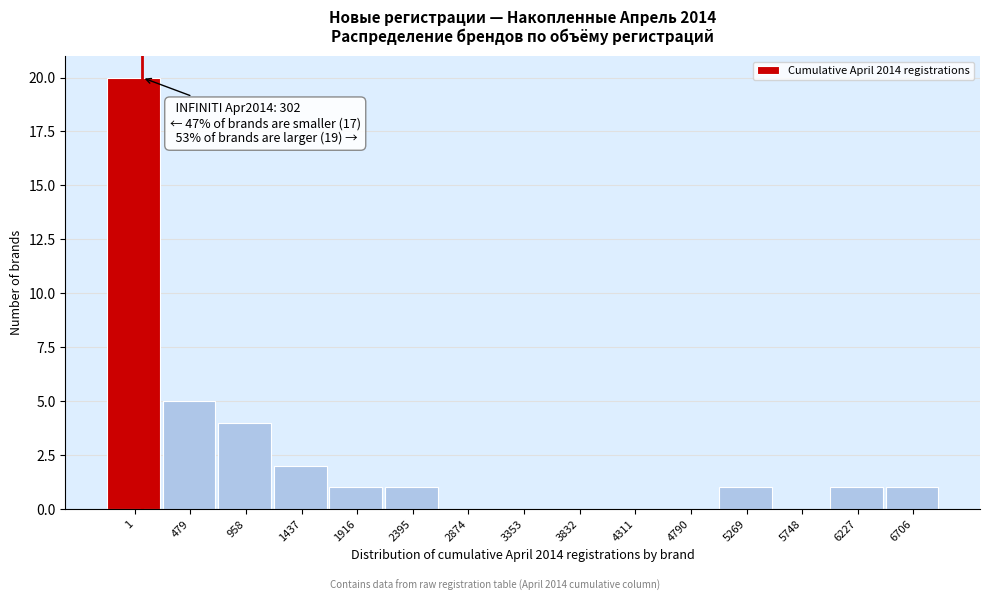

Reading left to right, transcribe all the data shown in this chart.

1=20	479=5	958=4	1437=2	1916=1	2395=1	2874=0	3353=0	3832=0	4311=0	4790=0	5269=1	5748=0	6227=1	6706=1